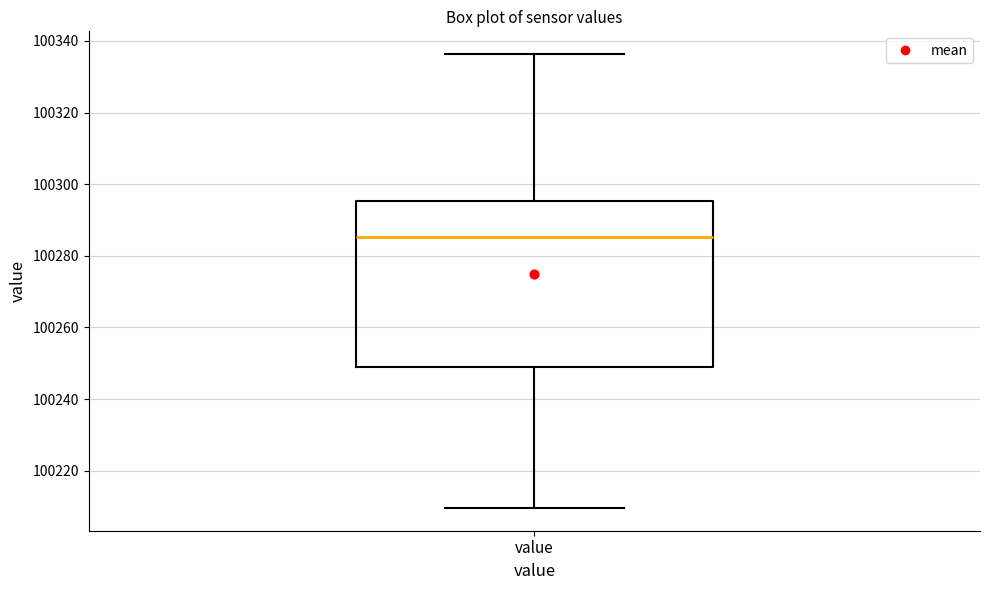

Read this box plot against the y-axis: the position of the median line, the range covered by the box, and the ends of both whiskers. The values are not printed on the chart, so give them approximately, as read against the axis.

median 100286, box 100250 to 100296, whiskers 100210 to 100336